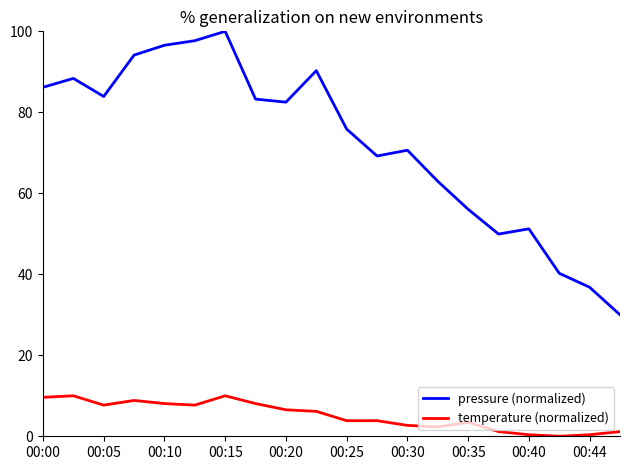

At how many categories does at least one series exceed 93?

4